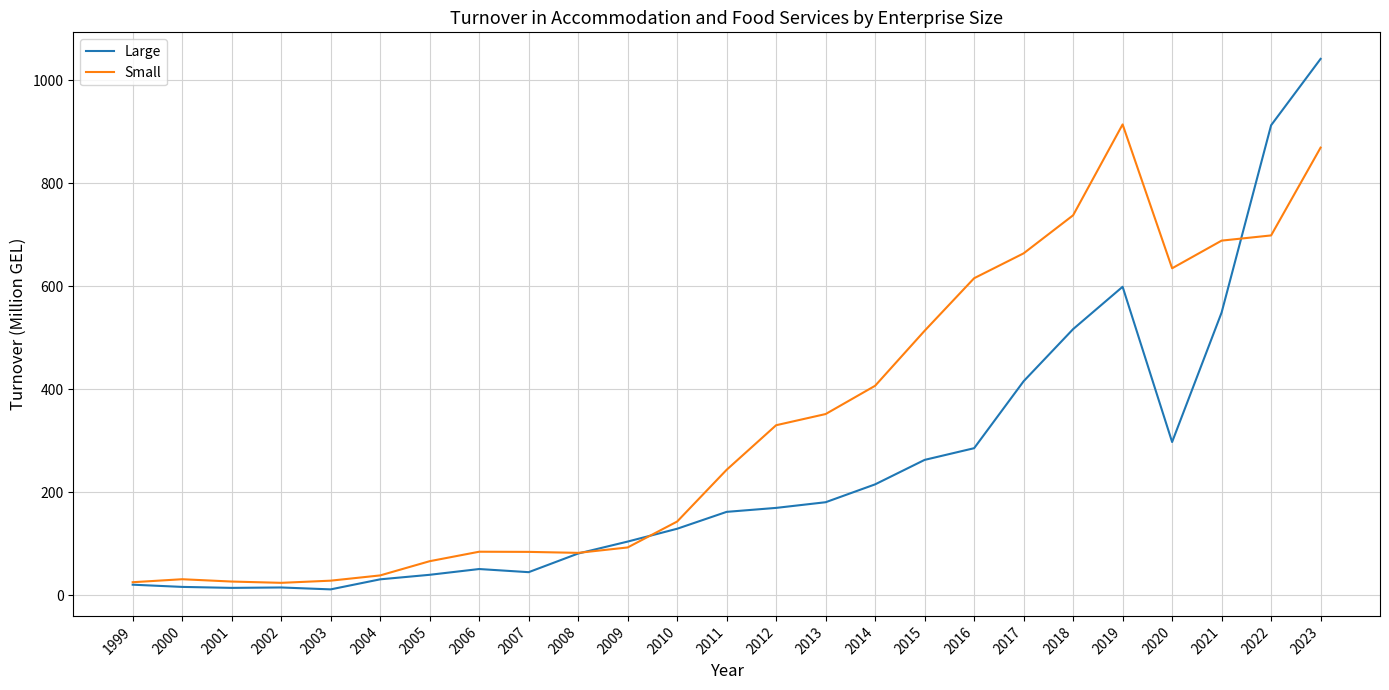

True or false: Large and Small cross at least once.

True